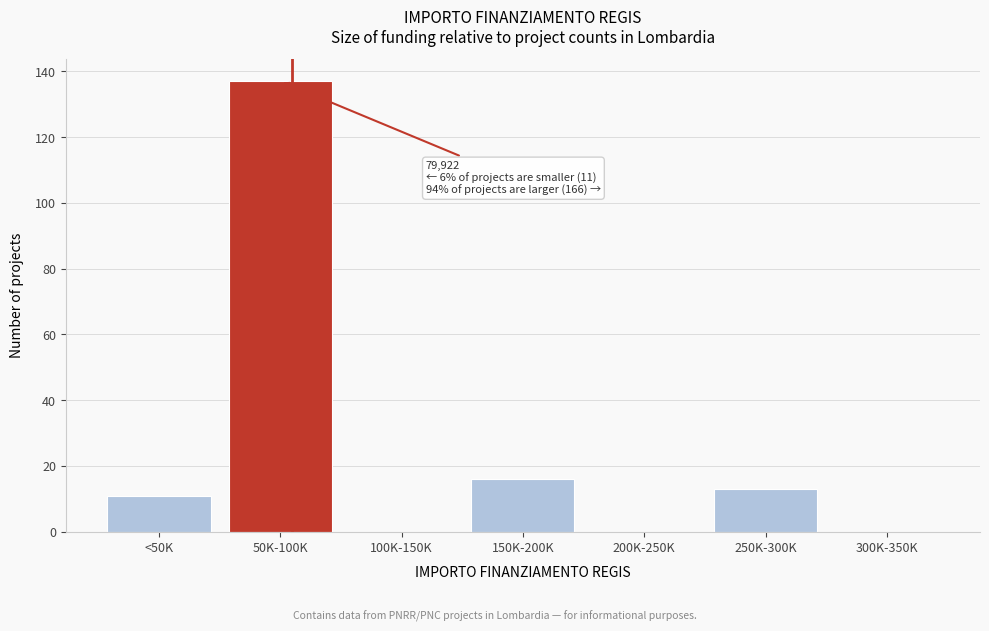

Reading left to right, transcribe all the data shown in this chart.

<50K=11	50K-100K=137	100K-150K=0	150K-200K=16	200K-250K=0	250K-300K=13	300K-350K=0